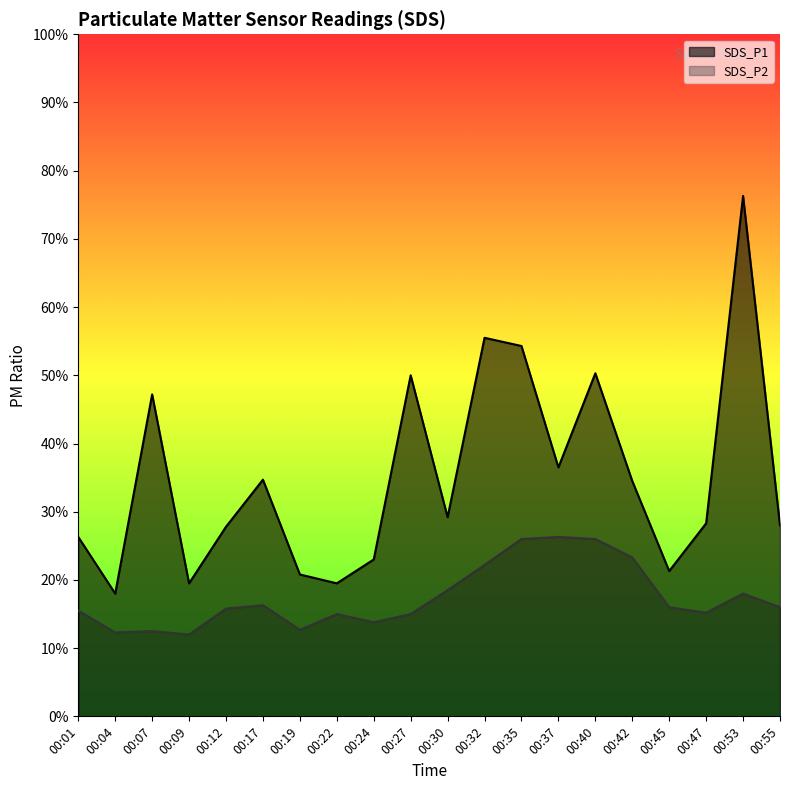

True or false: SDS_P1 and SDS_P2 cross at least once.

False